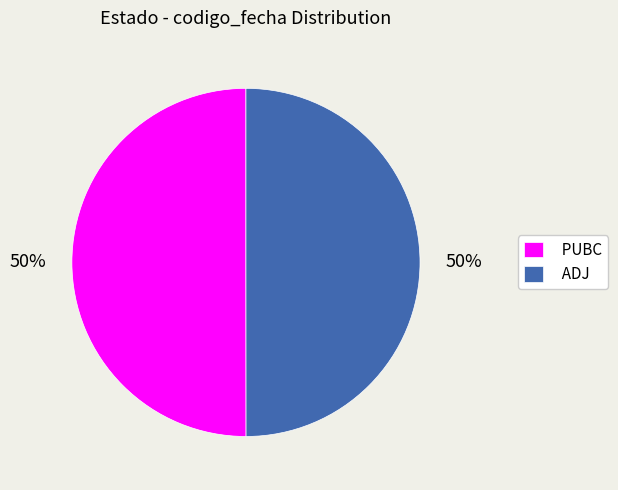

The PUBC slice represents 50% of the pie. True or false?

True